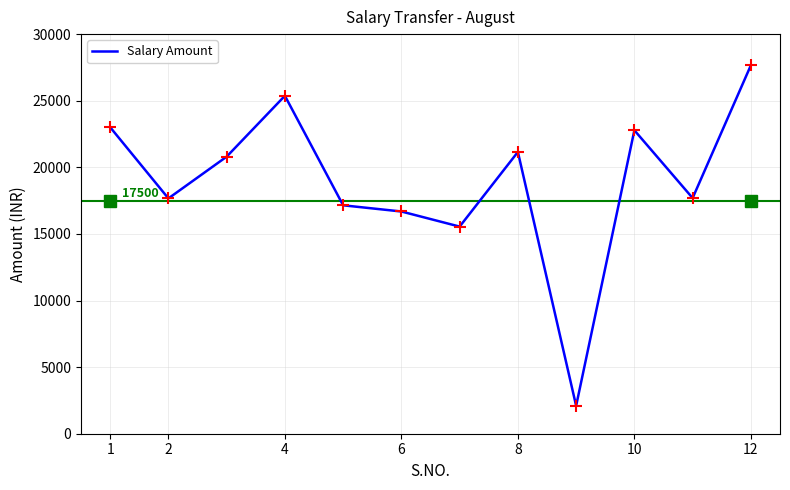

What is the difference between the maximum and minimum values?

25566